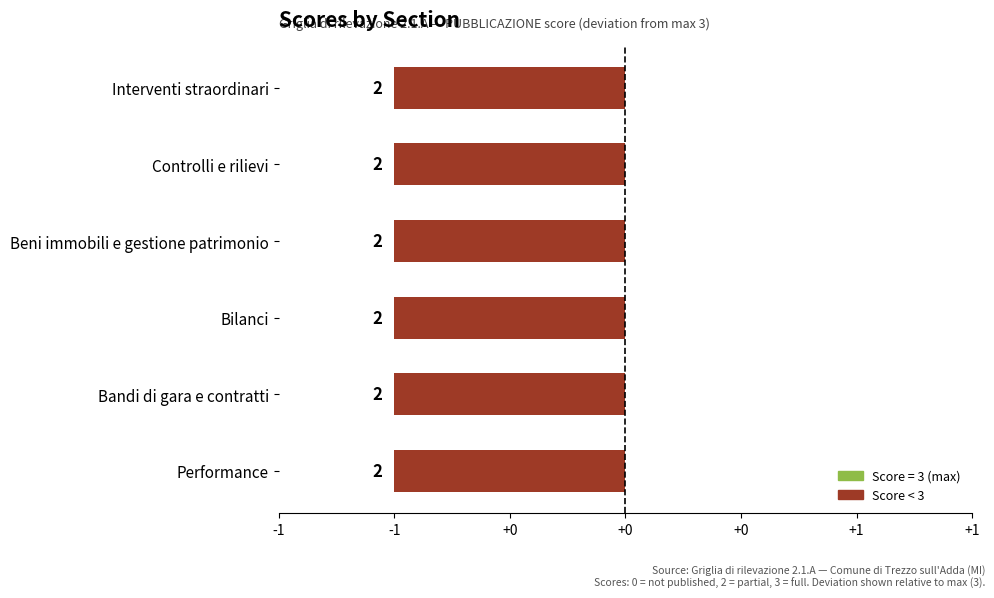

What is the label of the 3rd bar from the left?

Bilanci